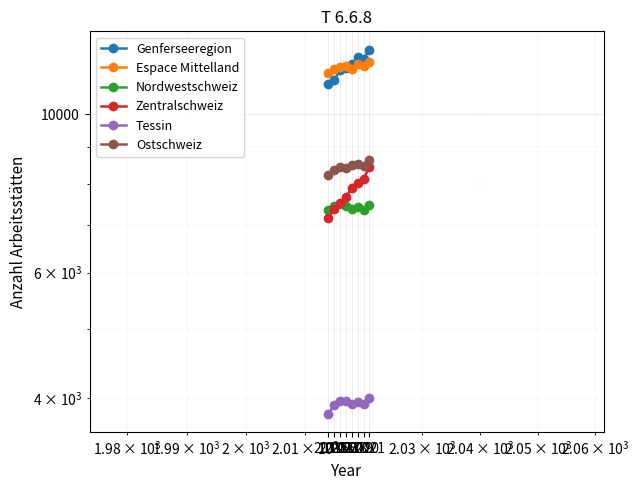

Is the value of Nordwestschweiz at 2020 greater than the value of Genferseeregion at 2015?

No